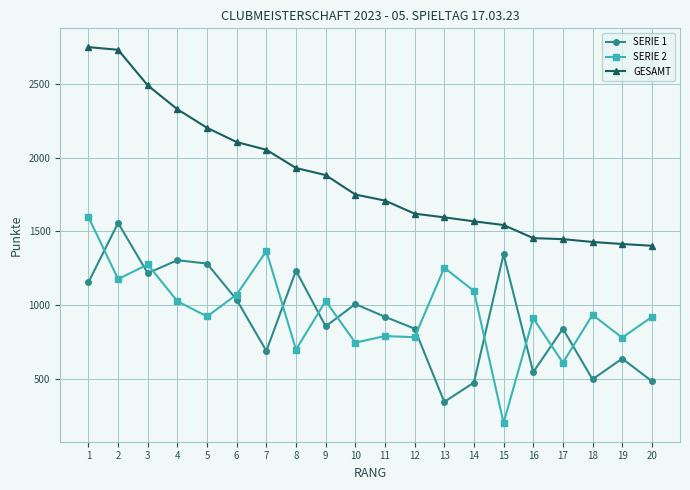

True or false: SERIE 1 has more than 1 points higher than both neighbors.

True